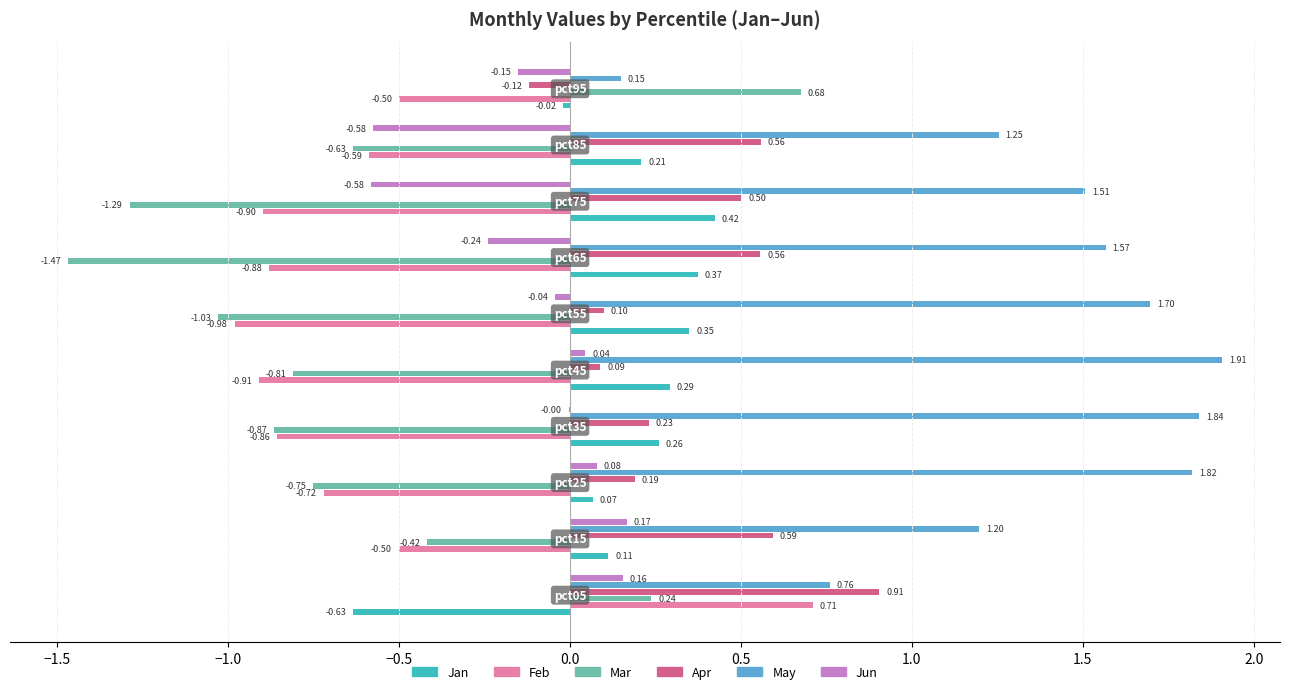

Which series has the largest total across all categories?

May